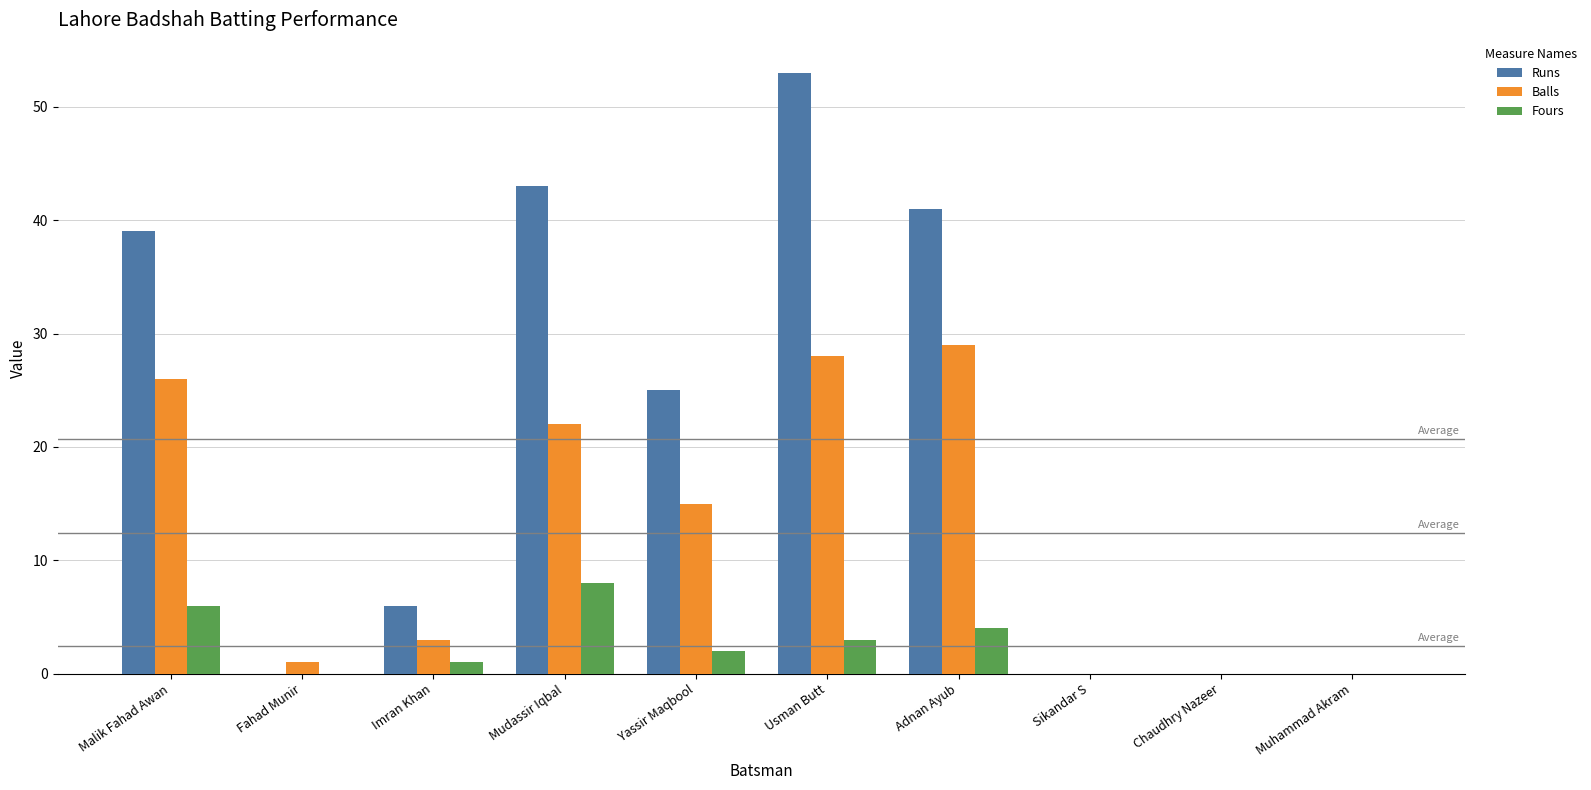

True or false: Runs has a value of 39 at Malik Fahad Awan.

True